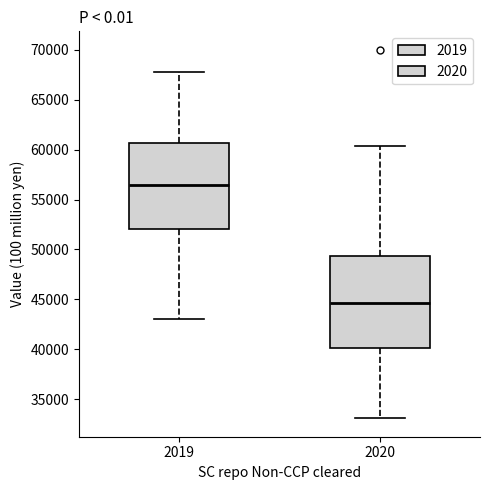

Reading left to right, transcribe this box plot: for each box, give where its median line is, the range the box spans, and where its two whiskers end, as read against the y-axis. The values are not printed on the chart, so give them approximately, as read against the axis.

2019: median 56500, box 52000 to 60500, whiskers 43000 to 68000
2020: median 44500, box 40000 to 49500, whiskers 33000 to 60500